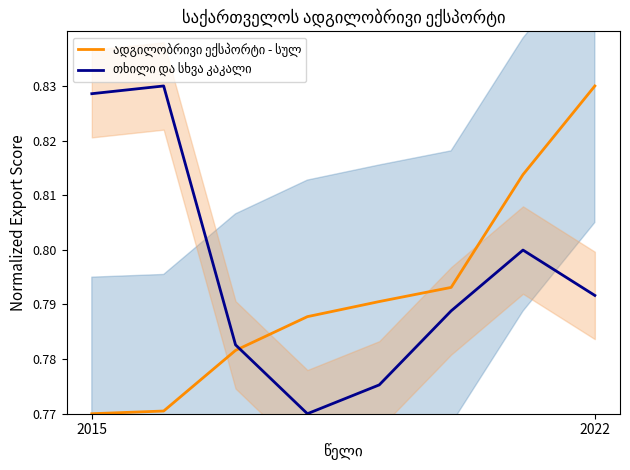

What position from the right is 2022?

1